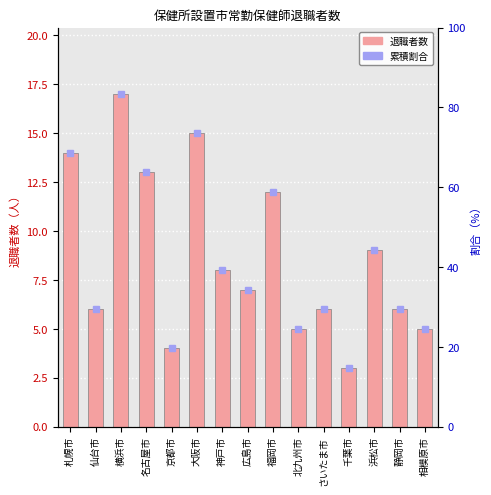

What is the maximum value shown in the chart?

17